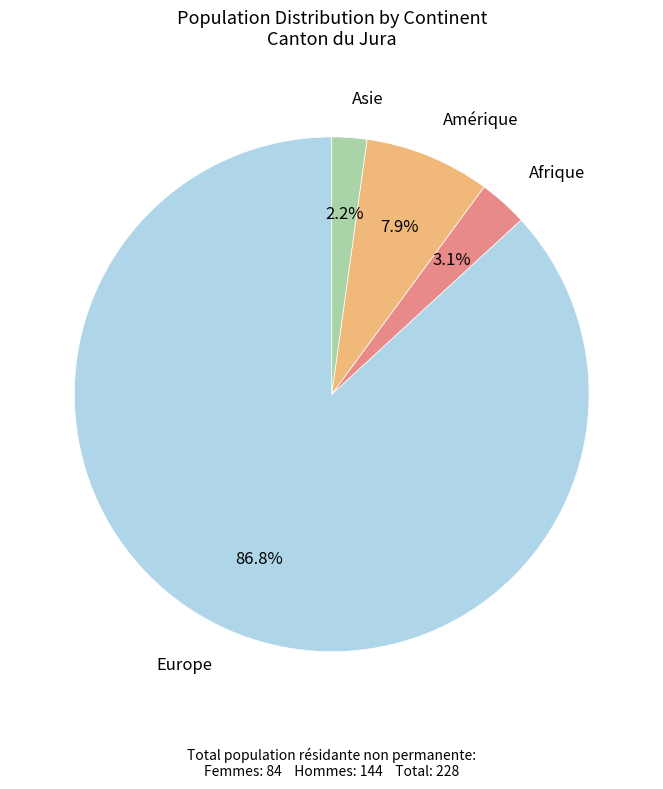

Which category accounts for the majority?

Europe